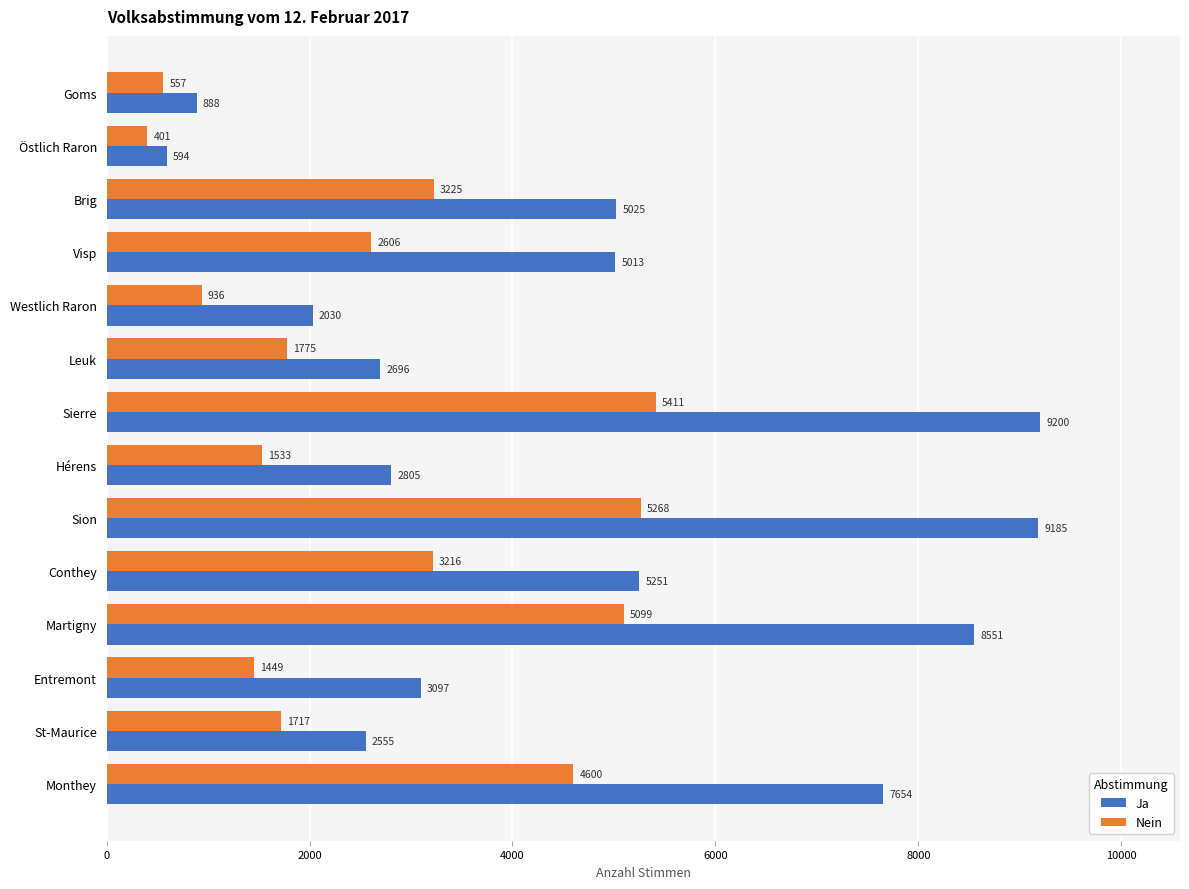

At which category is the sum across all series the highest?

Sierre